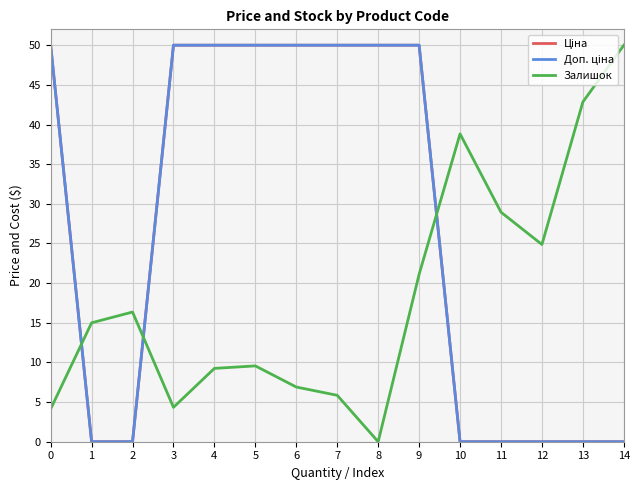

The Ціна series shows 81.3 at 6. True or false?

False